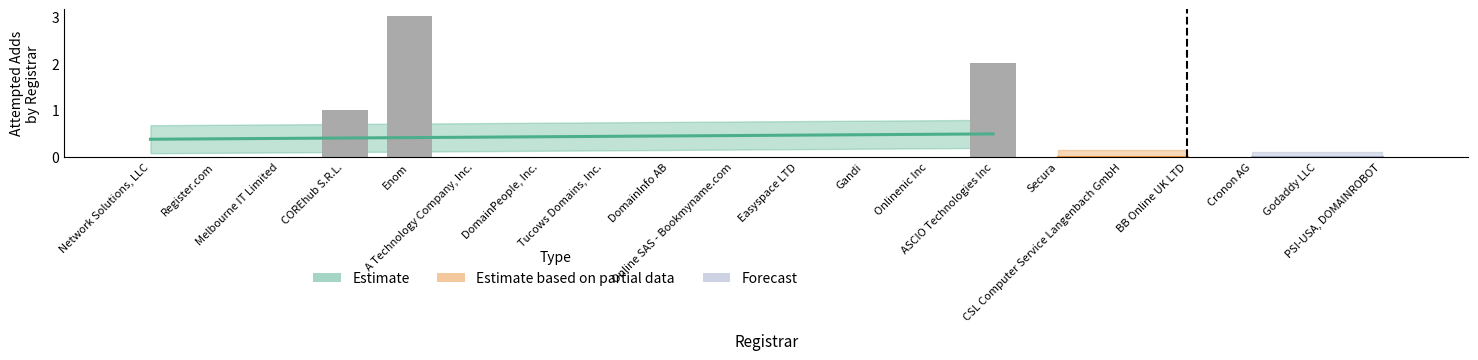

What is the difference between the maximum and minimum values?

3